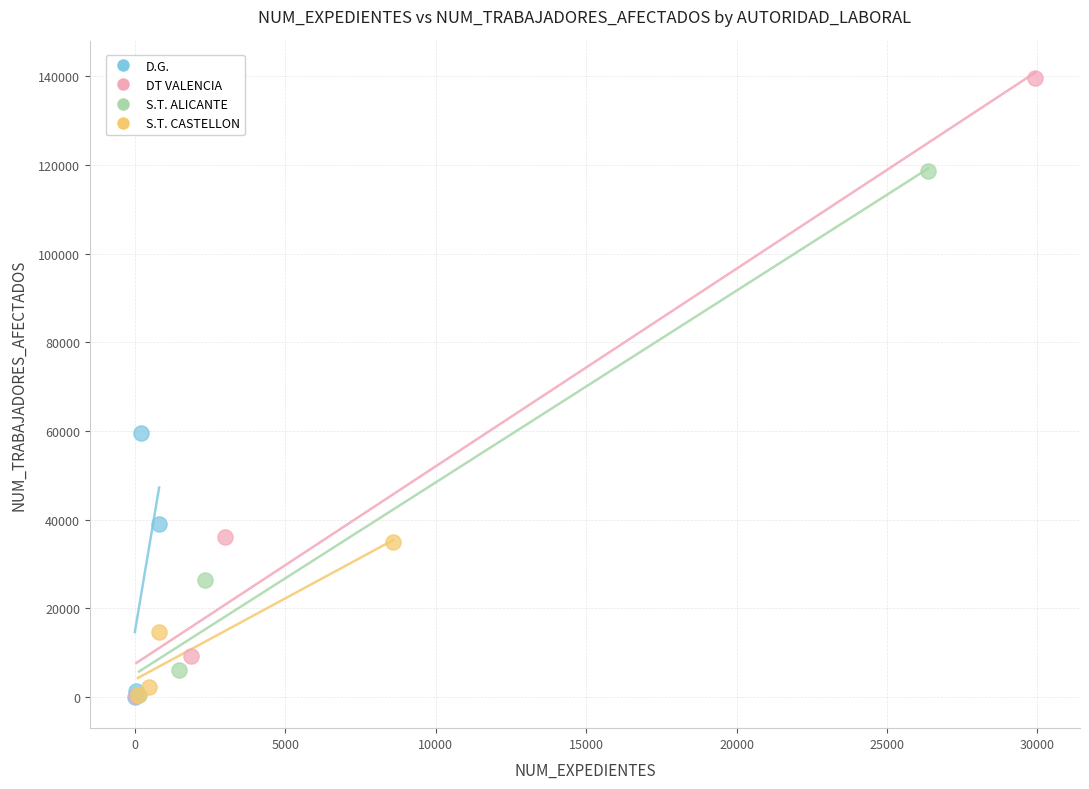

Which series reaches the maximum Y coordinate?

DT VALENCIA